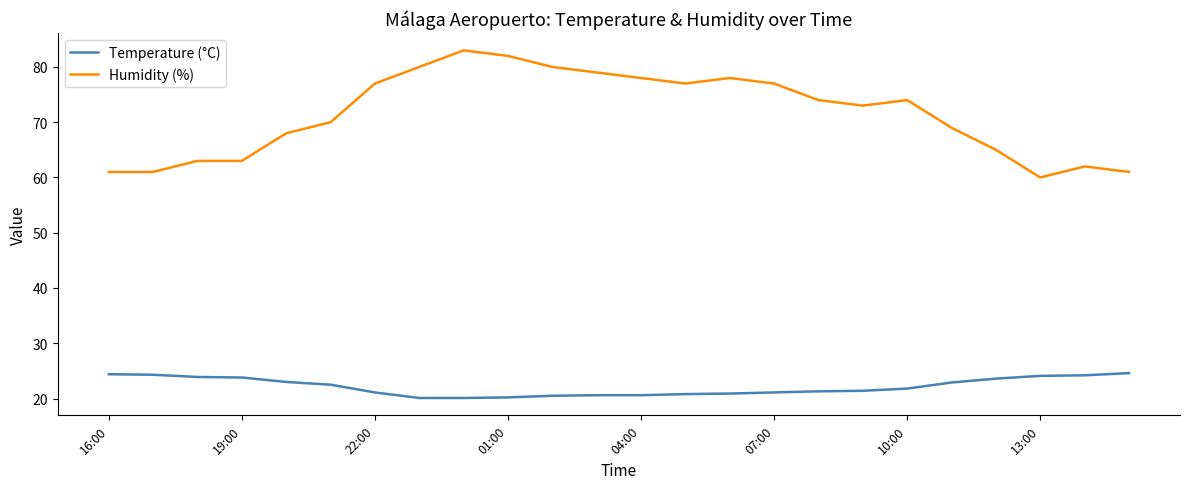

What is the highest value of the Temperature (°C) series?

24.6